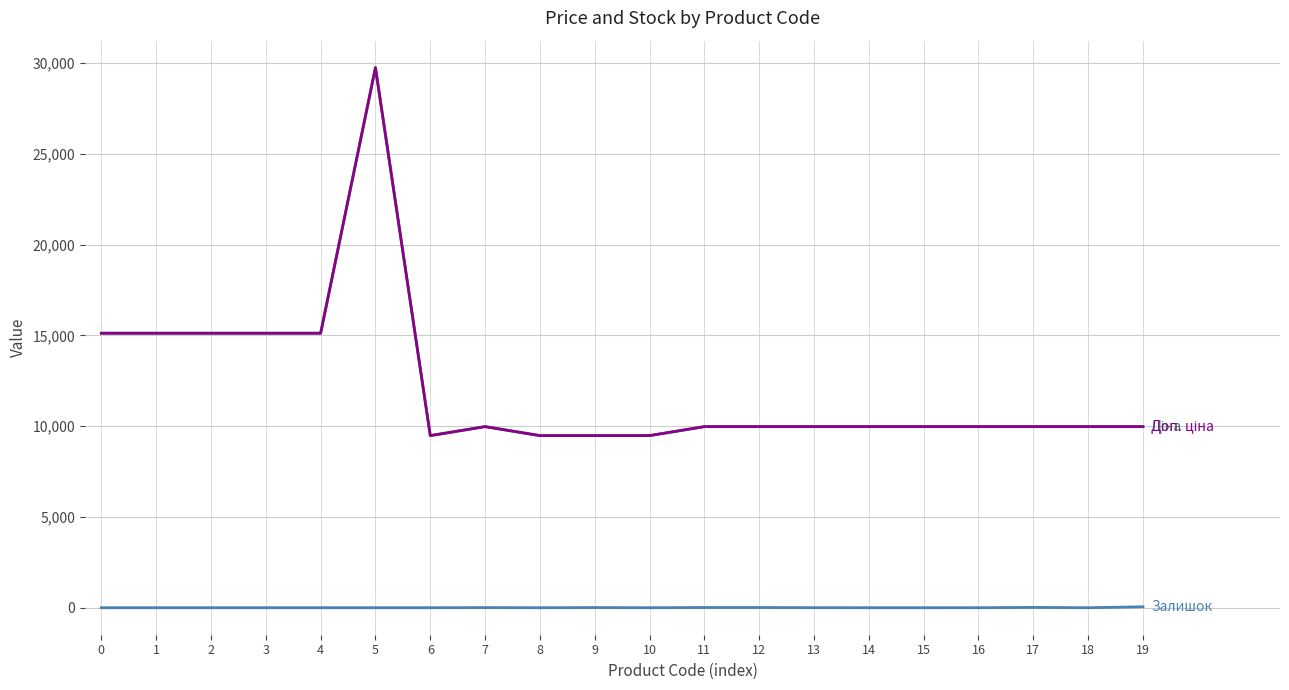

Is this an area chart (filled region under the line)?

No